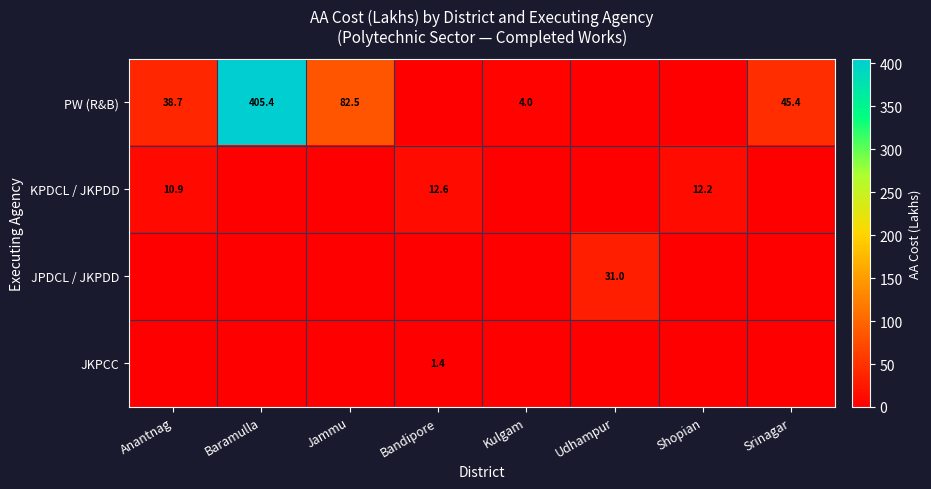

True or false: JKPCC has a value of 2.5 at Bandipore.

False